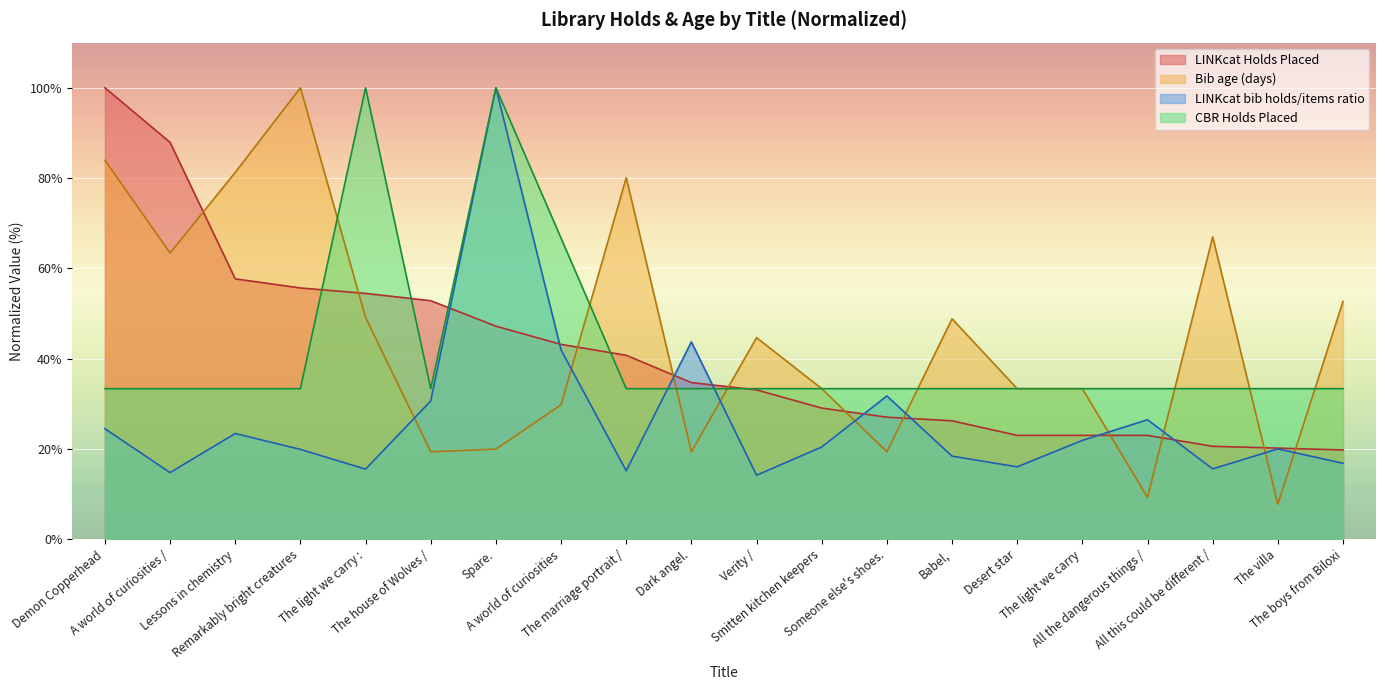

What value does the Bib age (days) series have at The boys from Biloxi?

52.7